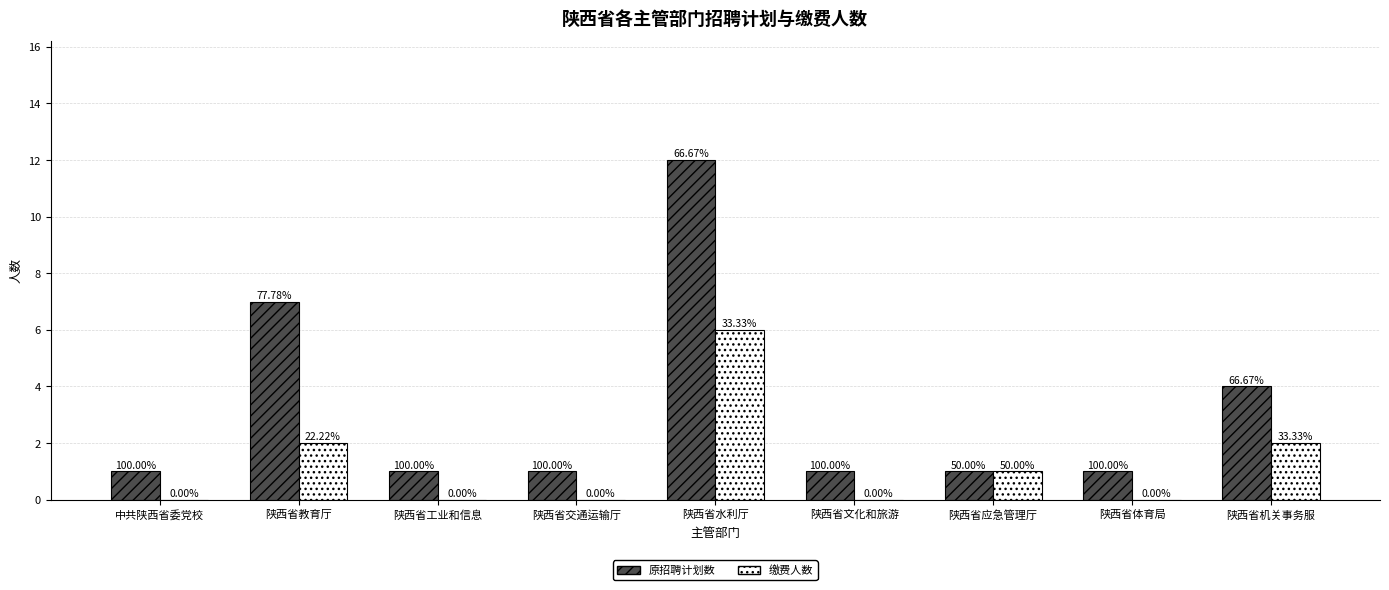

Are the bars horizontal?

No